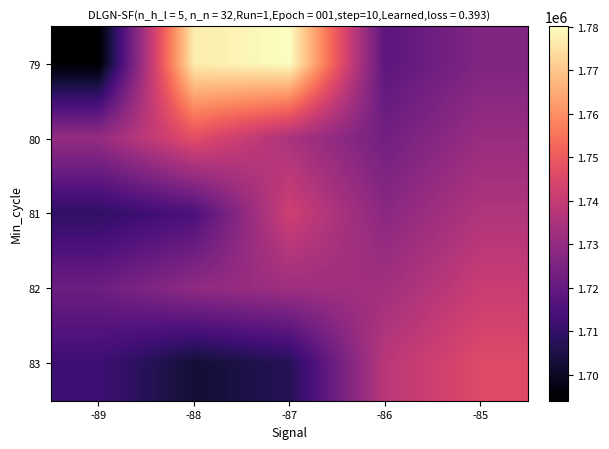

Reading left to right, transcribe all the data shown in this chart.

79: -89=1694000.0	-88=1777087.0	-87=1780178.5	-86=1718000.0	-85=1726000.0
80: -89=1730372.0	-88=1746832.2	-87=1734806.0	-86=1723000.0	-85=1731000.0
81: -89=1709146.0	-88=1714720.0	-87=1742157.0	-86=1728000.0	-85=1736000.0
82: -89=1721795.0	-88=1729213.3	-87=1732096.7	-86=1733000.0	-85=1741000.0
83: -89=1712102.2	-88=1702467.3	-87=1707092.0	-86=1738000.0	-85=1746000.0